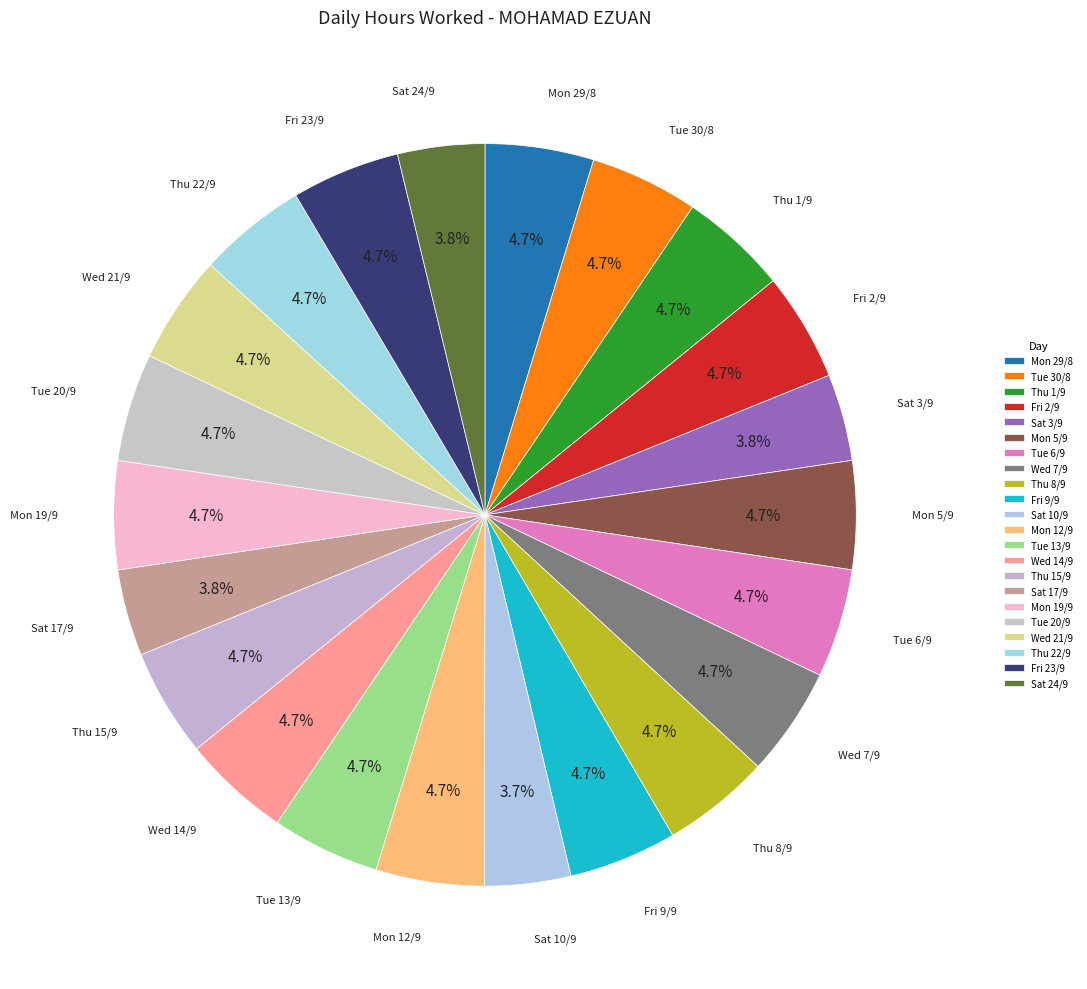

What is the ratio of the value at Tue 6/9 to the value at Mon 29/8?

1.0